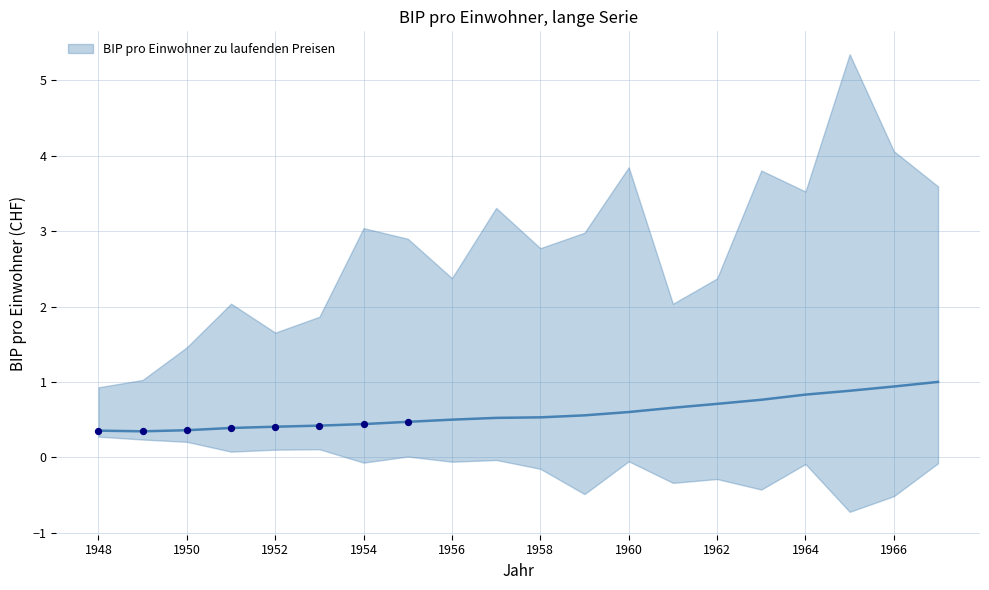

What is the change in value from 1955 to 1959?

+0.1